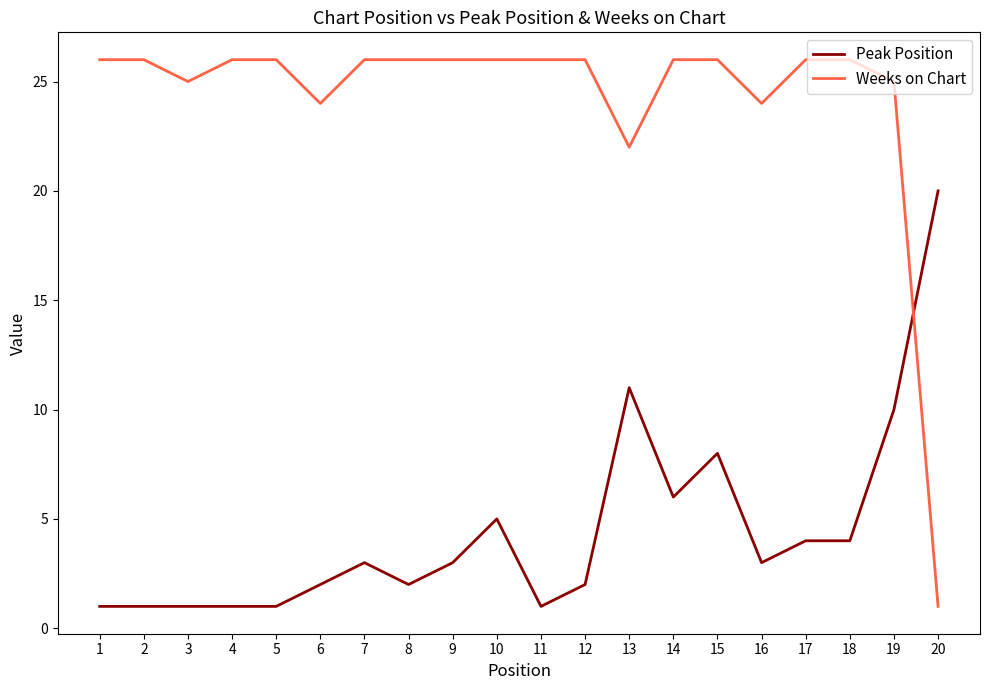

Which series has the largest total across all categories?

Weeks on Chart